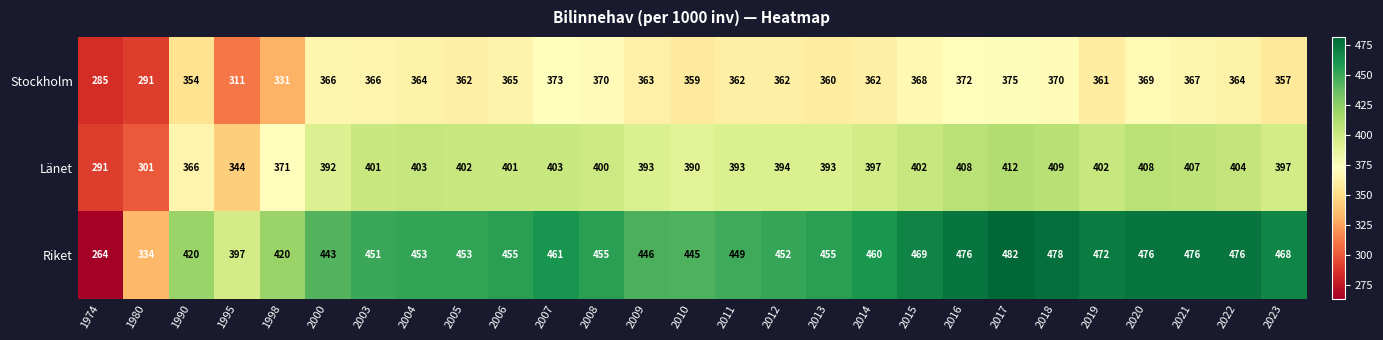

What is the spread (max minus min) of values at 2013?

95